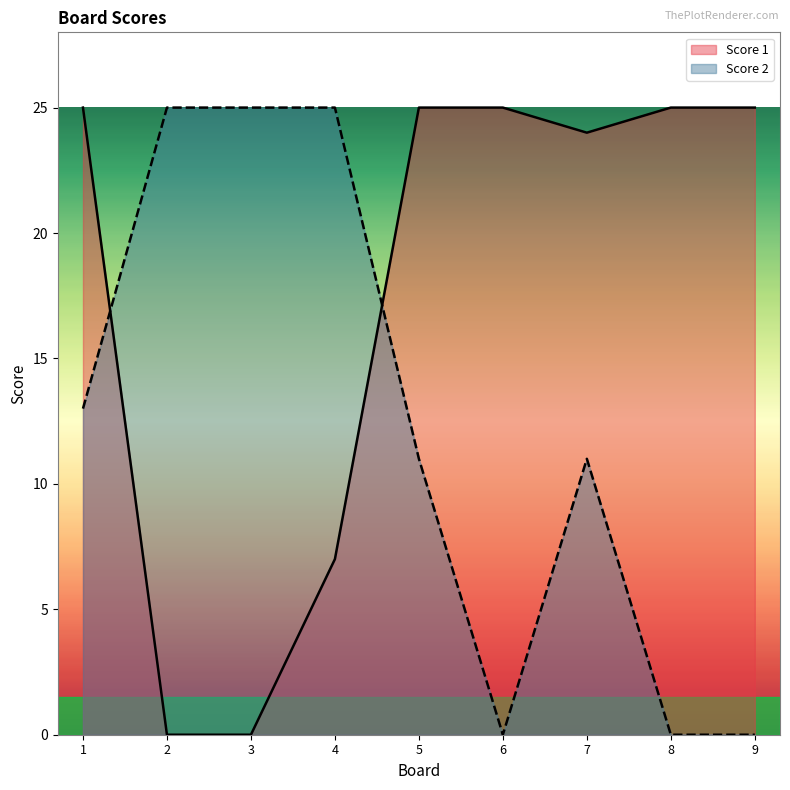

Reading left to right, list all the values displayed in this chart.

Score 1: 1=25	2=0	3=0	4=7	5=25	6=25	7=24	8=25	9=25
Score 2: 1=13	2=25	3=25	4=25	5=11	6=0	7=11	8=0	9=0